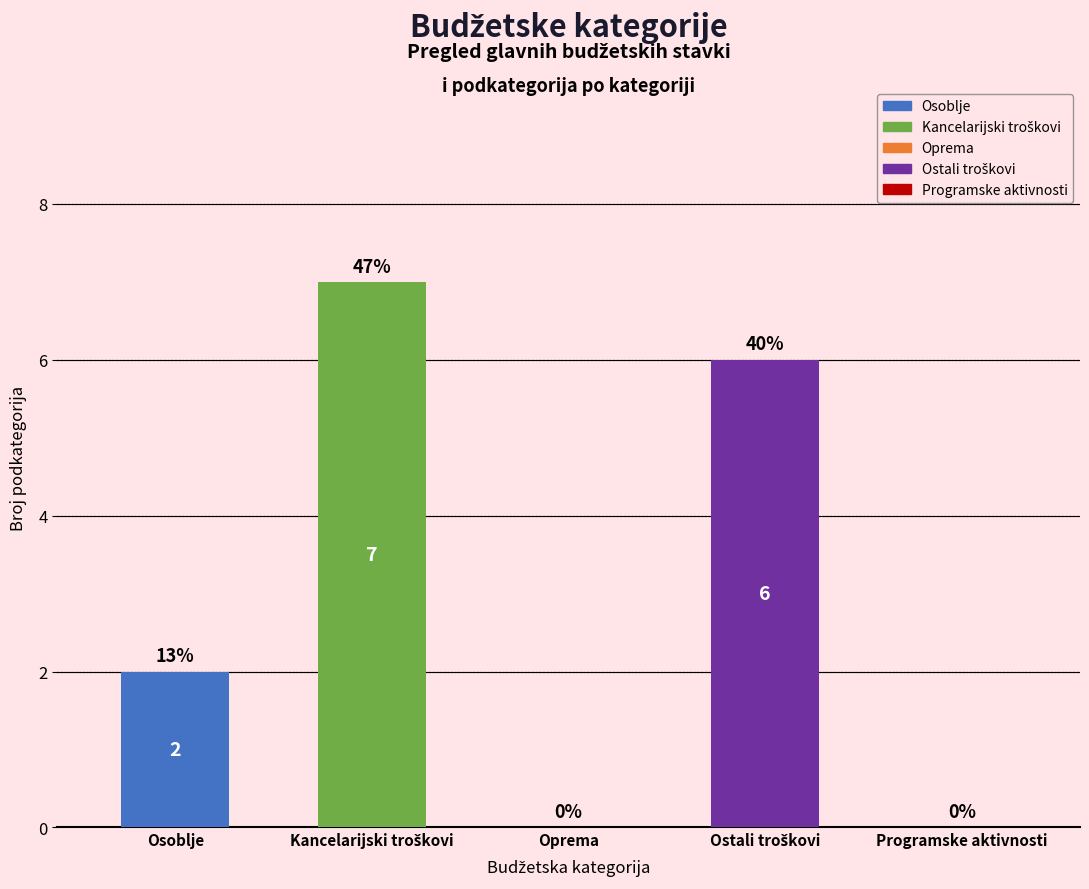

Are the bars grouped side by side (vs. stacked)?

No